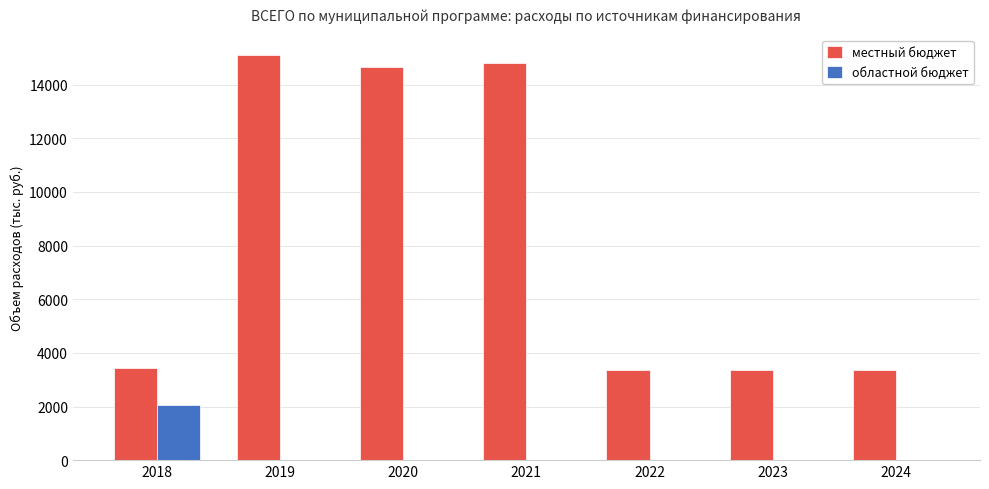

What is the sum of all местный бюджет values?

58189.1